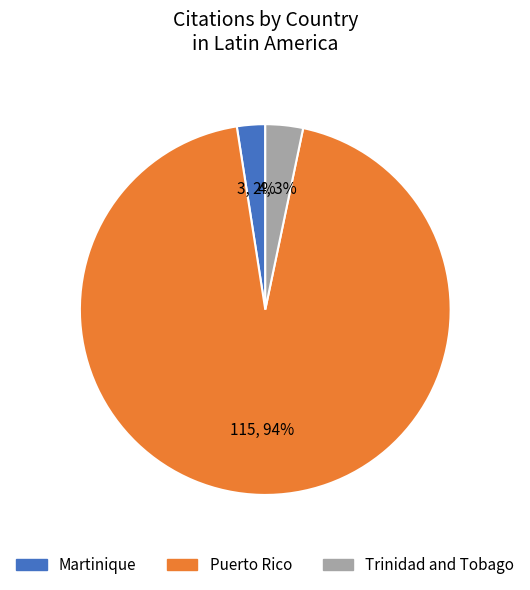

To the nearest percent, what is the combined percentage of Puerto Rico and Trinidad and Tobago?

98%